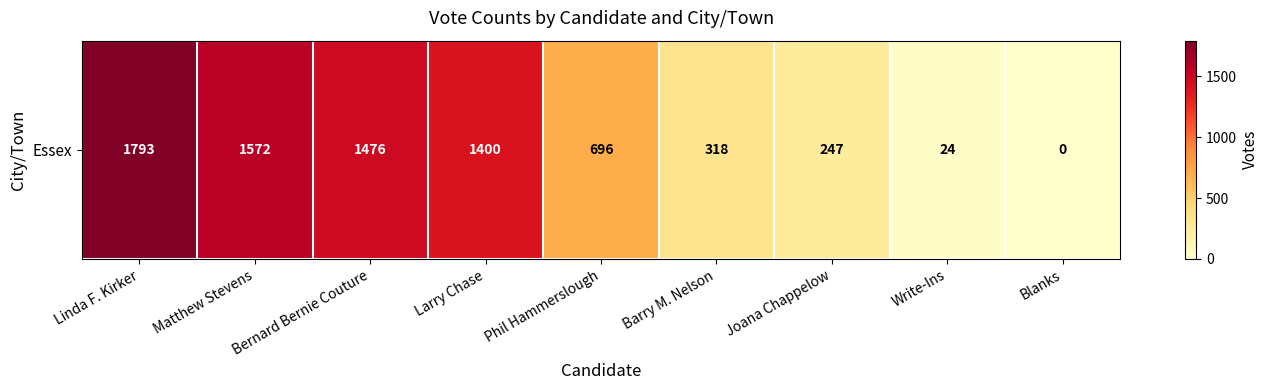

What is the average value?

836